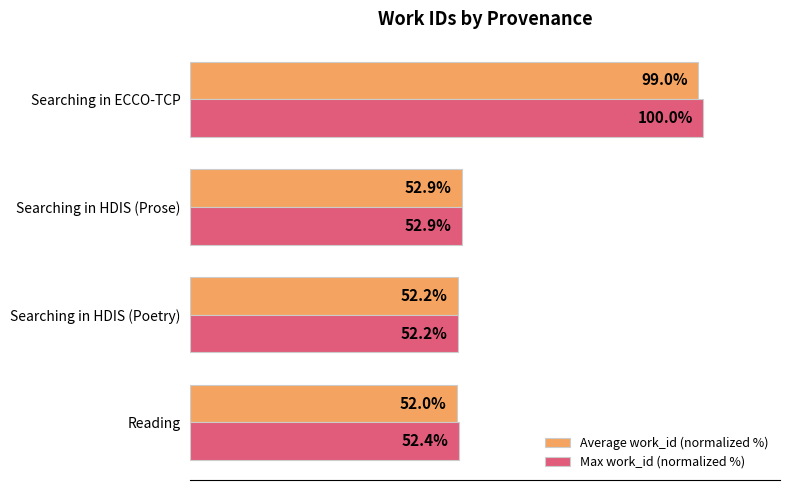

Where is Max work_id (normalized %) nearest to the value 76?

Searching in HDIS (Prose)